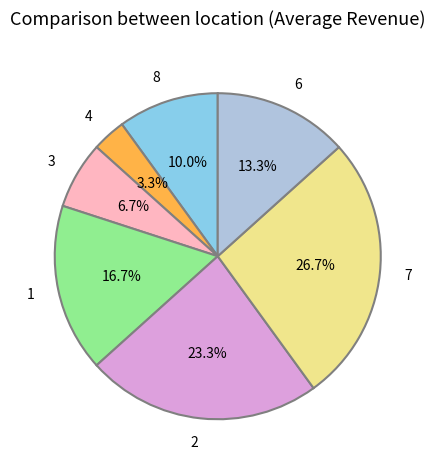

To the nearest percent, what is the difference between the 7 and 3 slice percentages?

20%